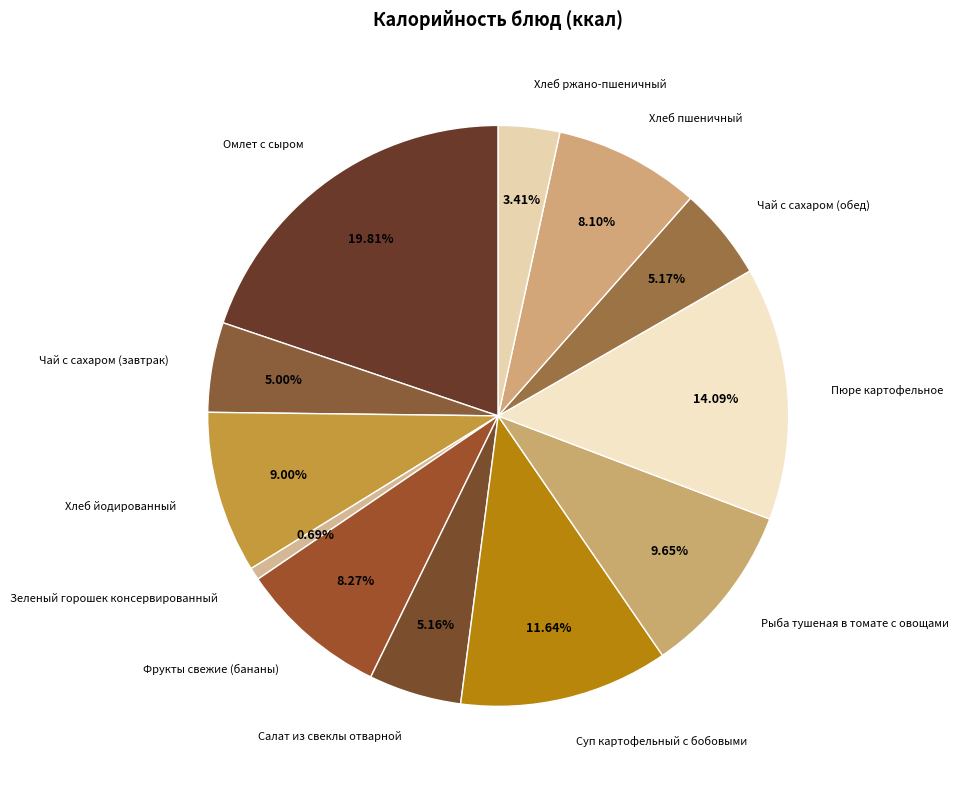

Combined, do Чай с сахаром (завтрак) and Хлеб ржано-пшеничный account for over 50%?

No